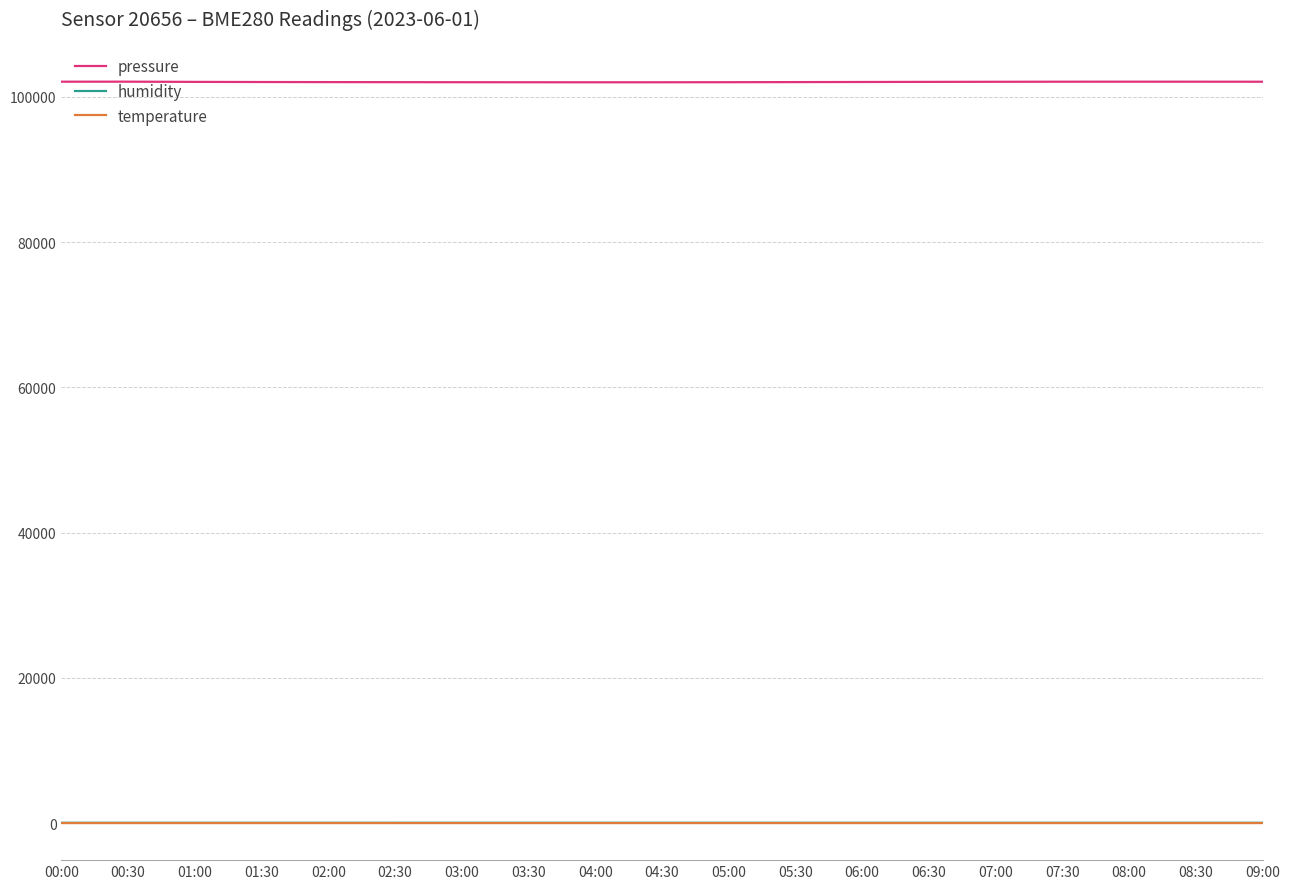

What is the difference between the temperature values at 03:30 and 05:30?

0.1